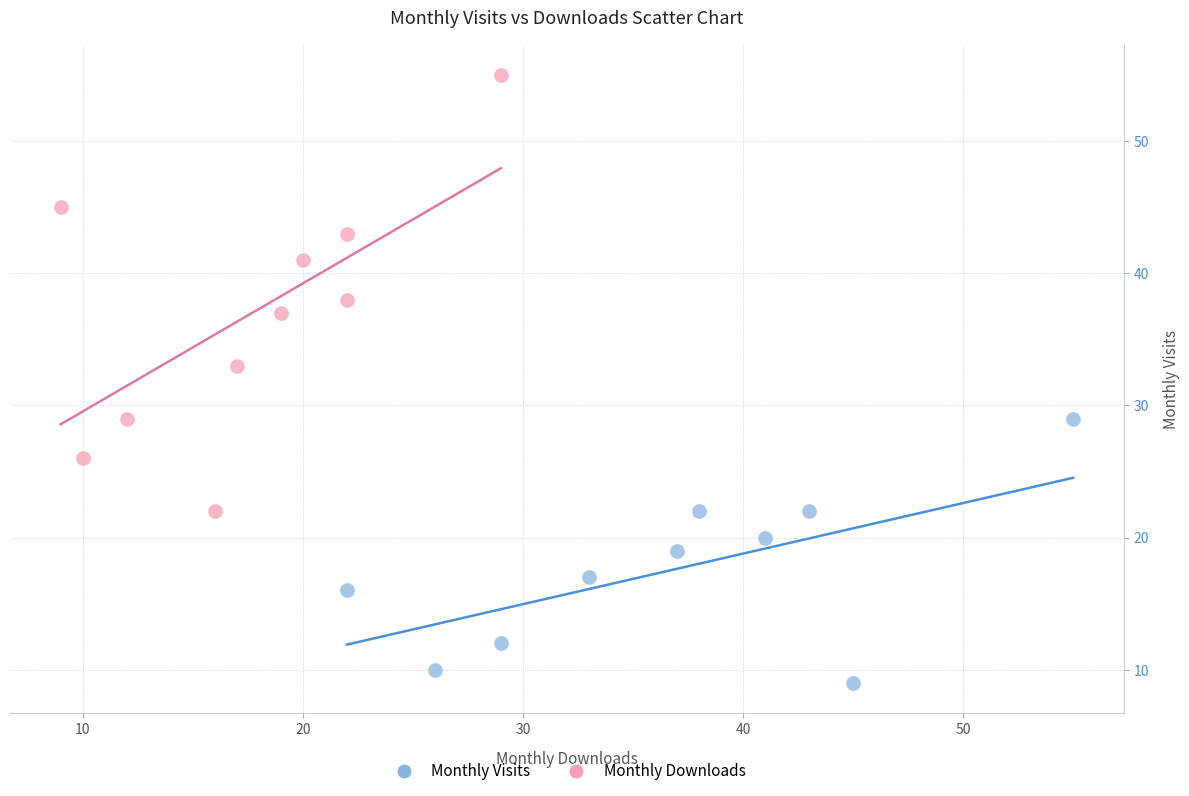

Which series has the largest Y range (max minus min)?

Monthly Downloads